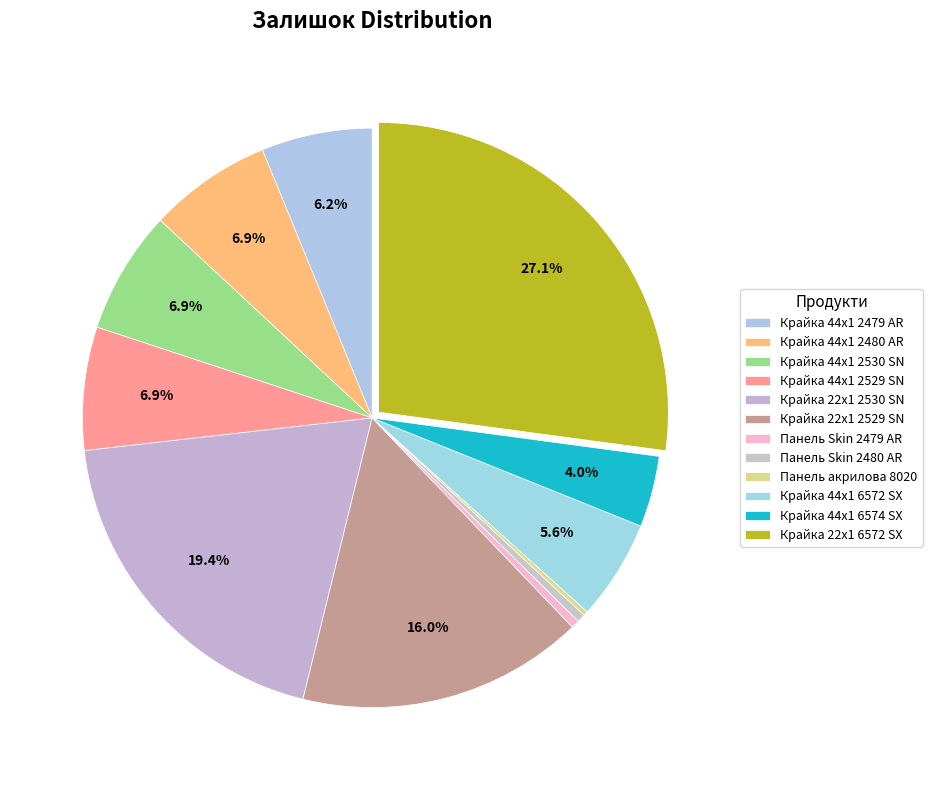

What is the change in value from Панель Skin 2480 AR to Крайка 44x1 6574 SX?

+153